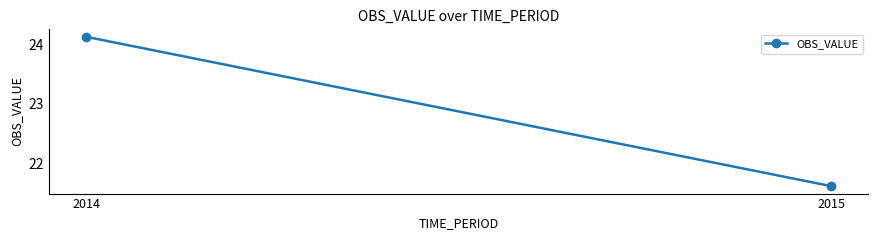

Reading right to left, extract all data points from this chart.

2015=21.6	2014=24.1